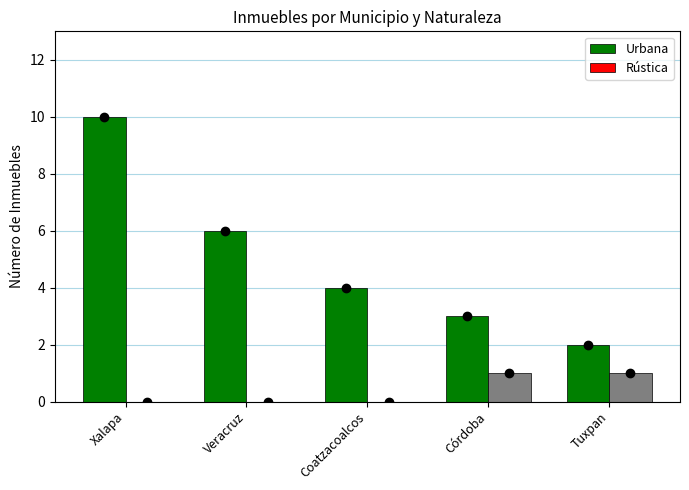

Is it true that Urbana equals 10 at Veracruz?

False